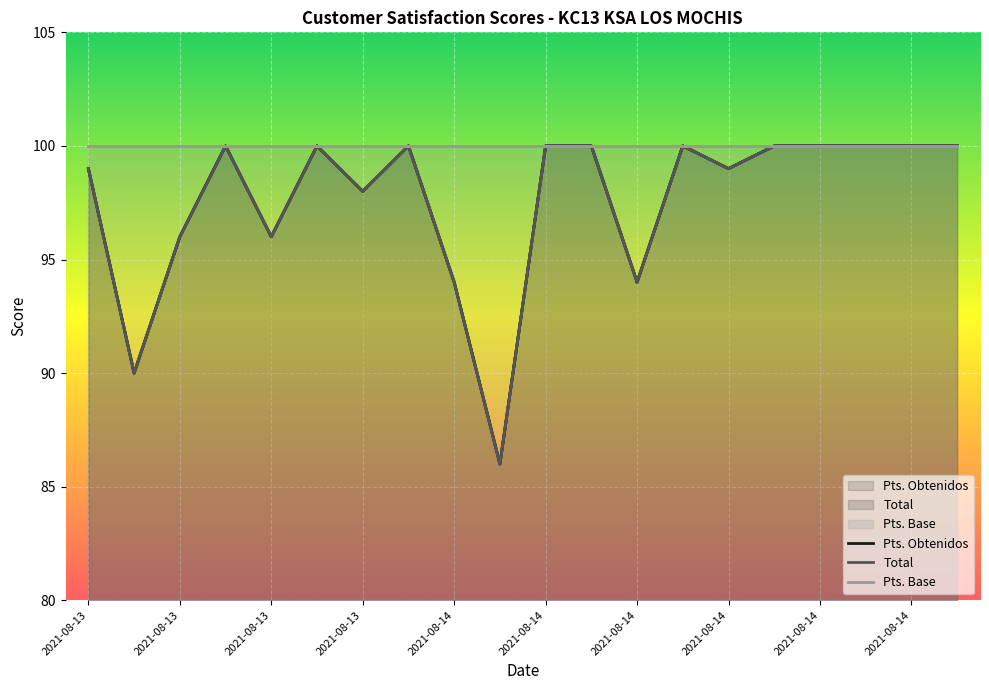

What is the approximate value of Total at 2021-08-14, to the nearest 5?

100